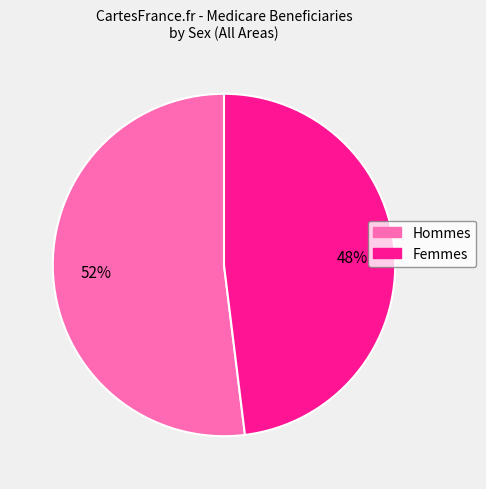

Does any single category account for the majority?

Yes